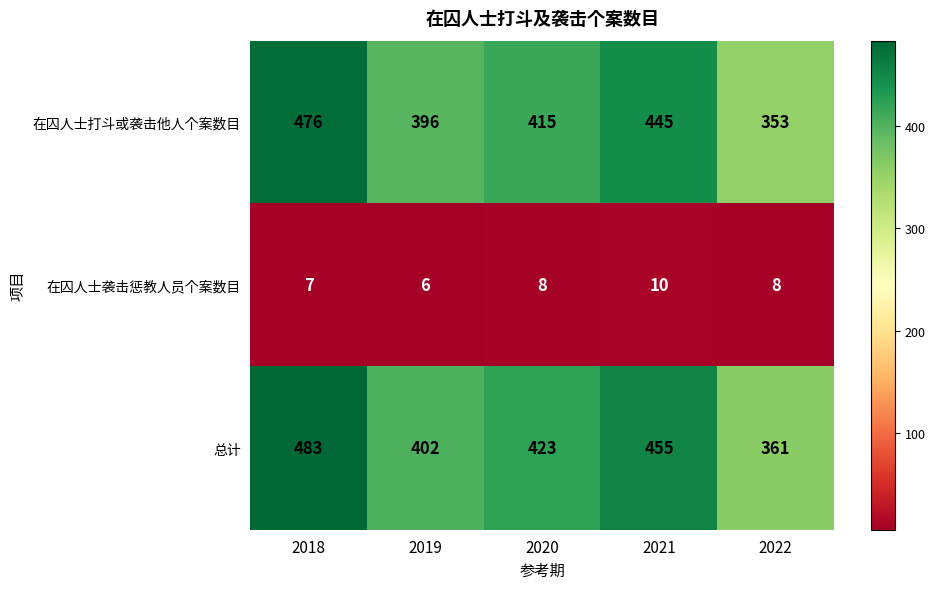

Which series has the largest total across all categories?

总计